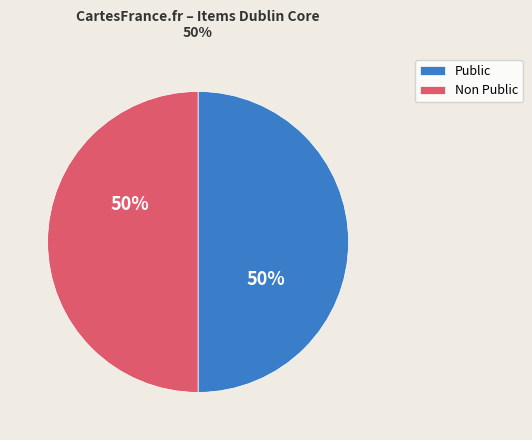

To the nearest percent, what is the average slice percentage?

50%